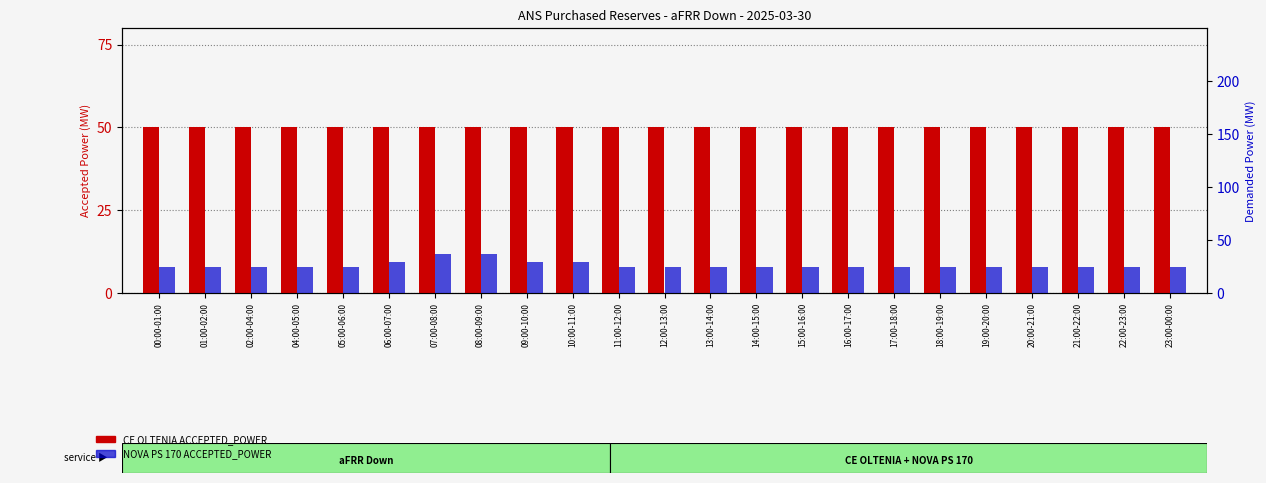

The NOVA PS 170 ACCEPTED_POWER series shows 29 at 09:00-10:00. True or false?

True